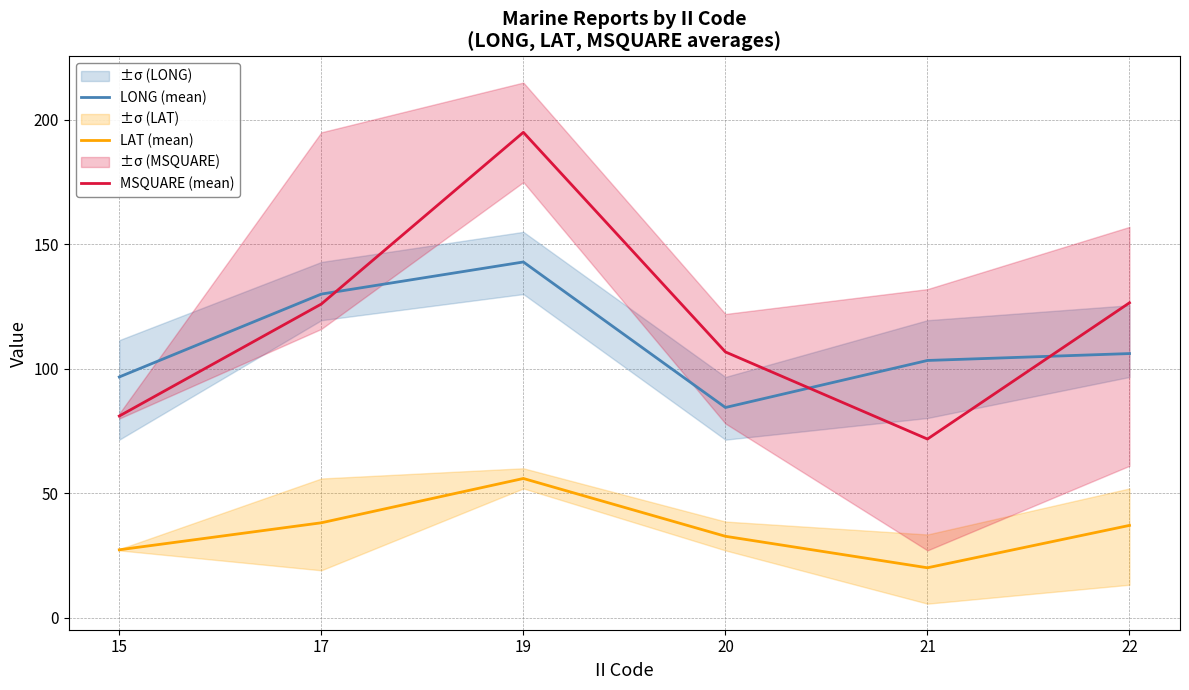

What is the difference between the maximum and minimum values in the LAT (mean) series?

35.9